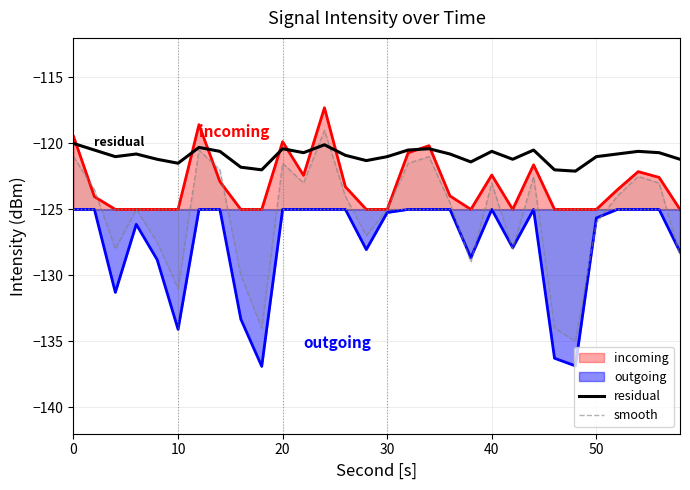

How many series are shown in this chart?

4